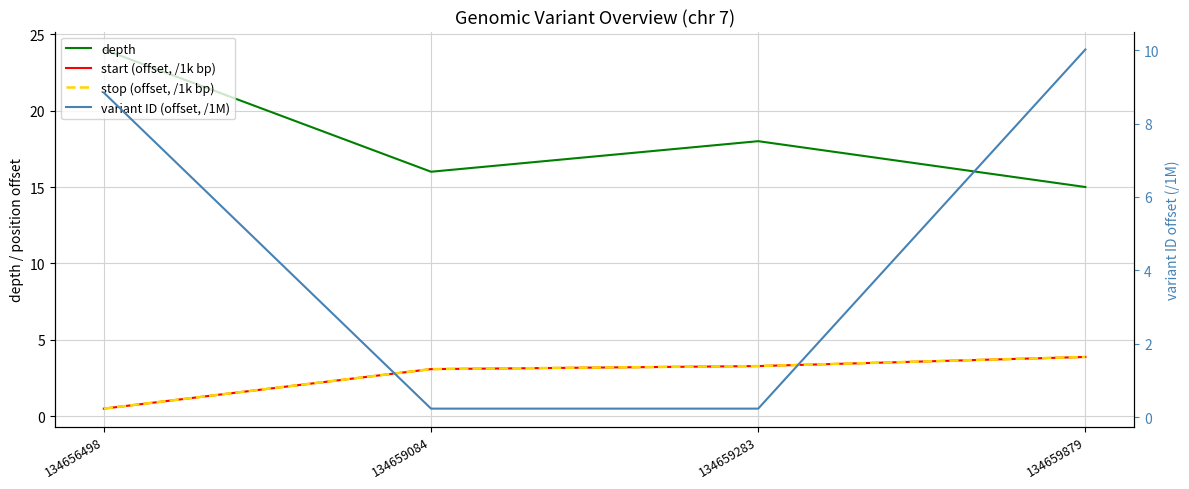

Which category has the lowest value in the stop (offset, /1k bp) series?

134656498